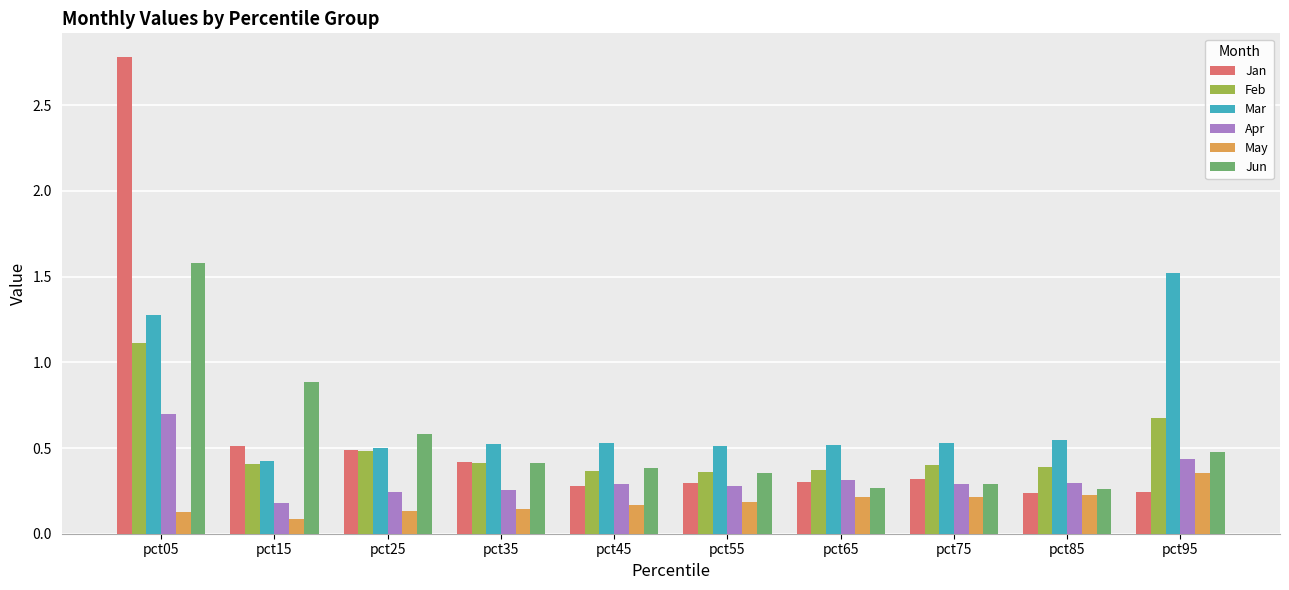

Which series has the largest total across all categories?

Mar